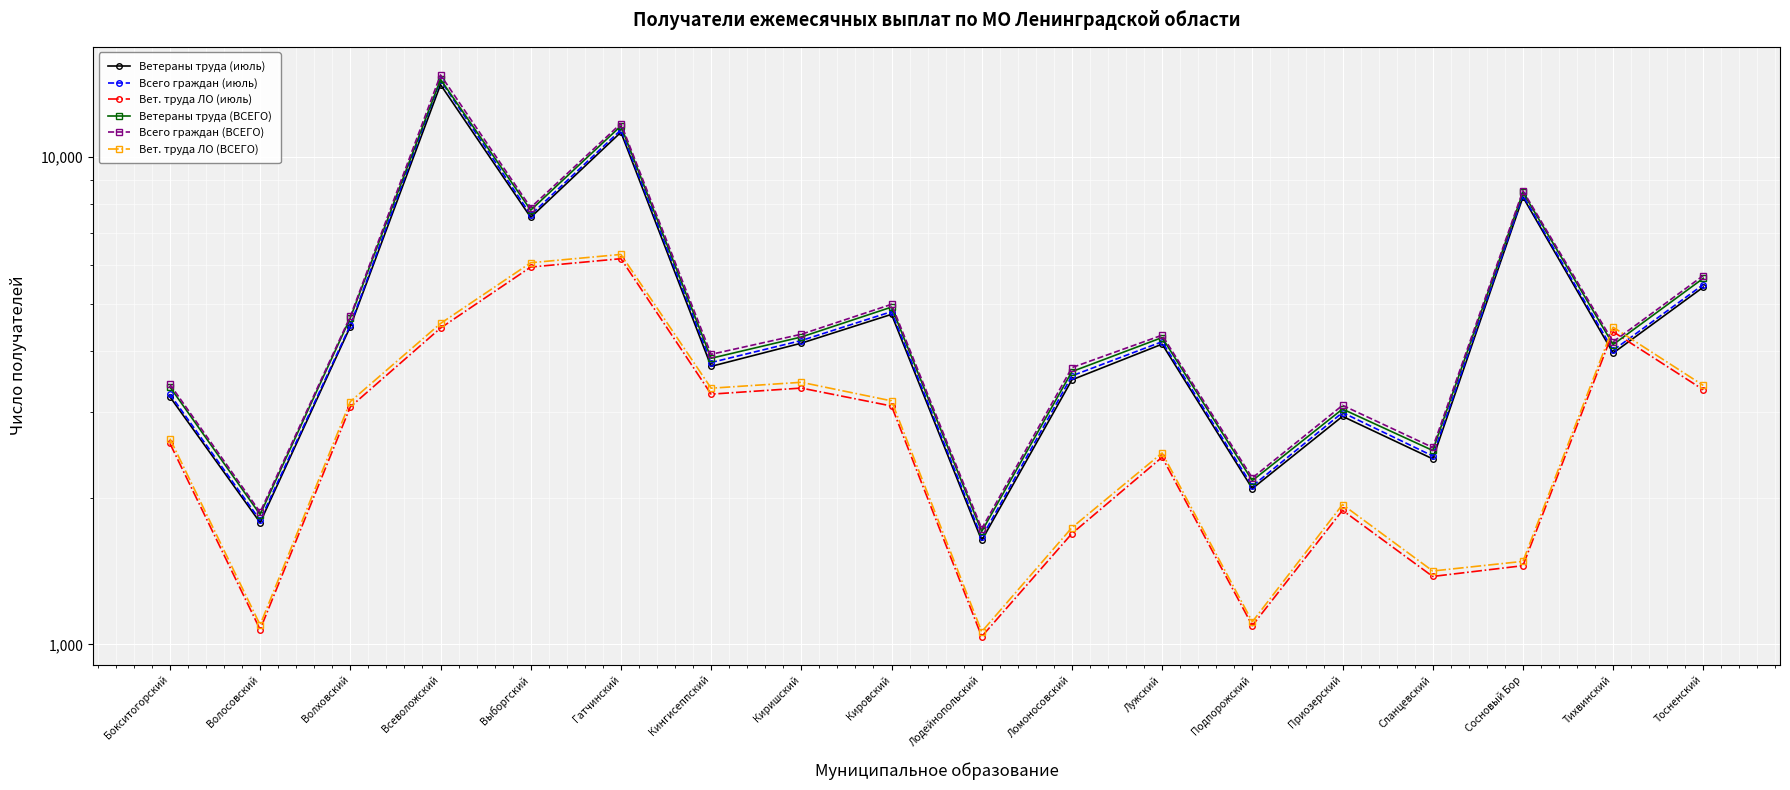

At Киришский, list the series in order from smallest to largest.

Вет. труда ЛО (июль), Вет. труда ЛО (ВСЕГО), Ветераны труда (июль), Всего граждан (июль), Ветераны труда (ВСЕГО), Всего граждан (ВСЕГО)